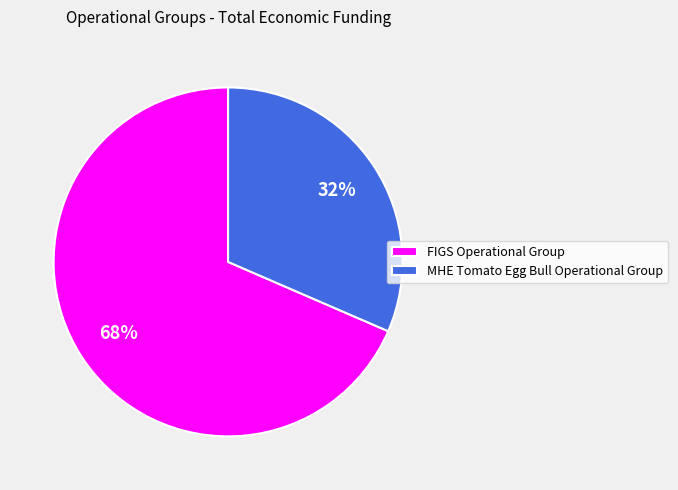

How many slices are in this pie chart?

2